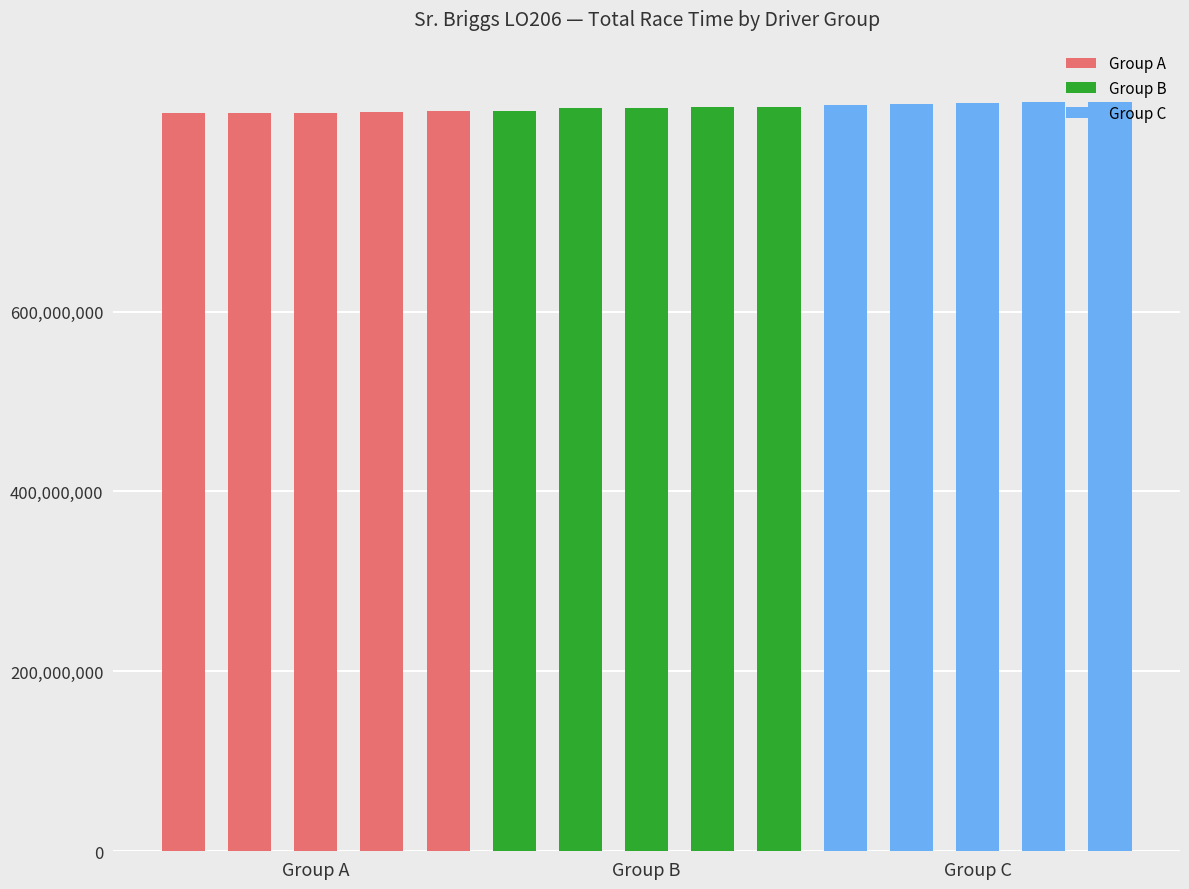

What is the difference between the highest and lowest values at Group B?

10469000